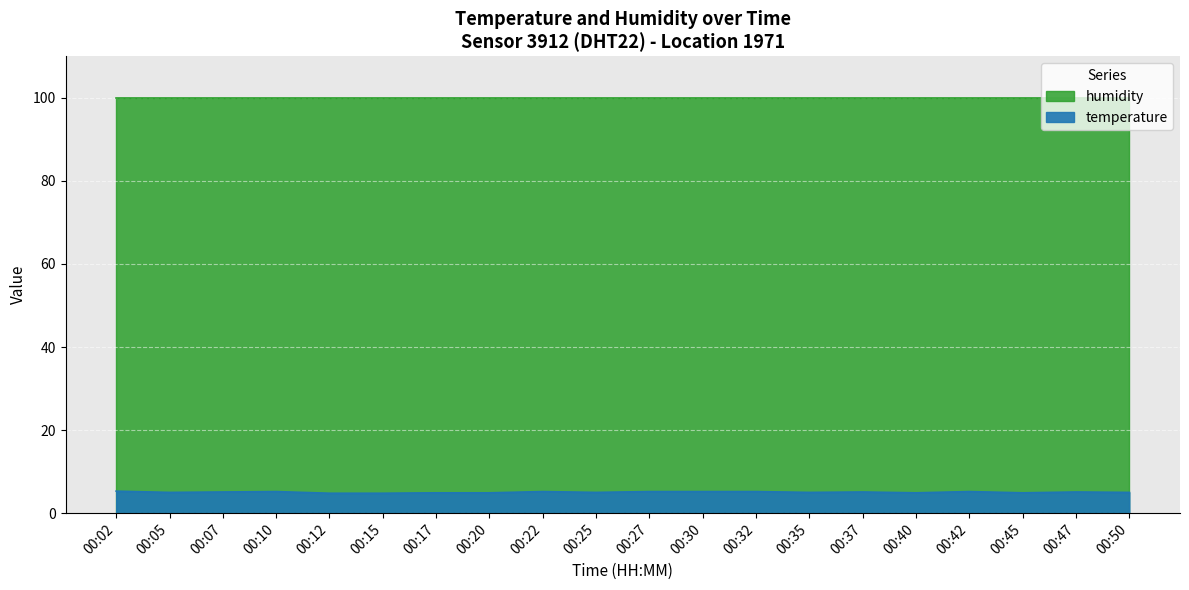

True or false: the data shows 5.0 at 00:35.

True